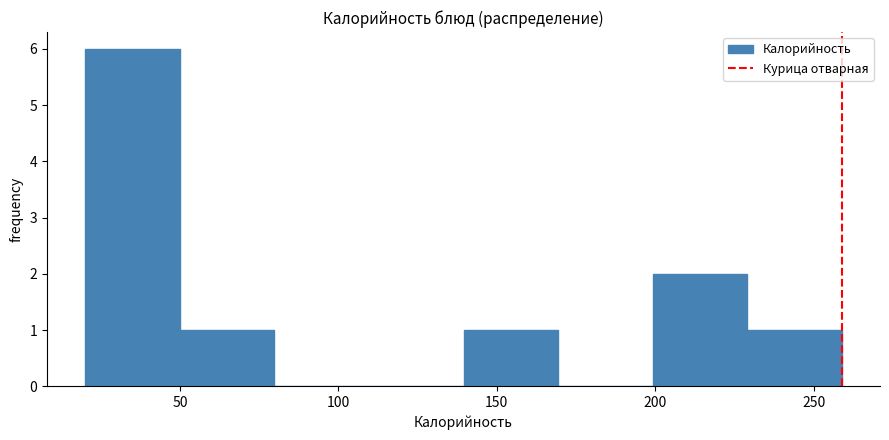

What is the height of the bar covering 50 to 80 on the x-axis? Neither the bar edges nor the heights are printed on the chart, so give them approximately, as read against the axes.

1